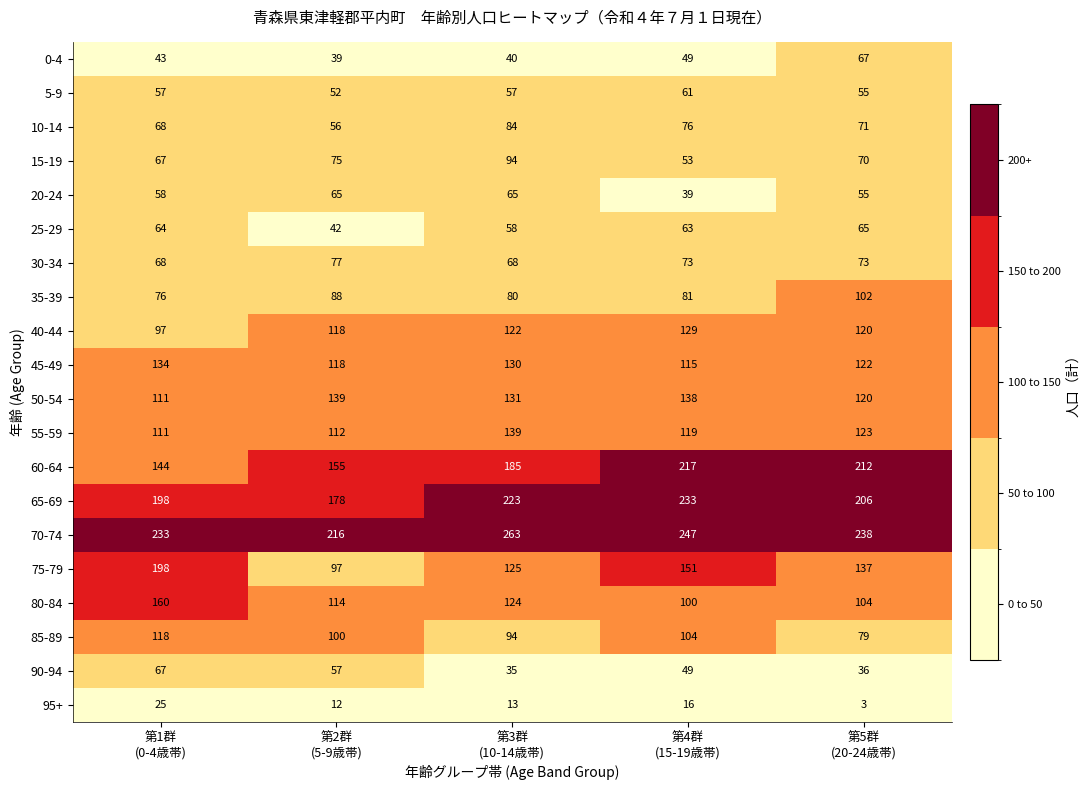

What is the sum of all 60-64 values?

913